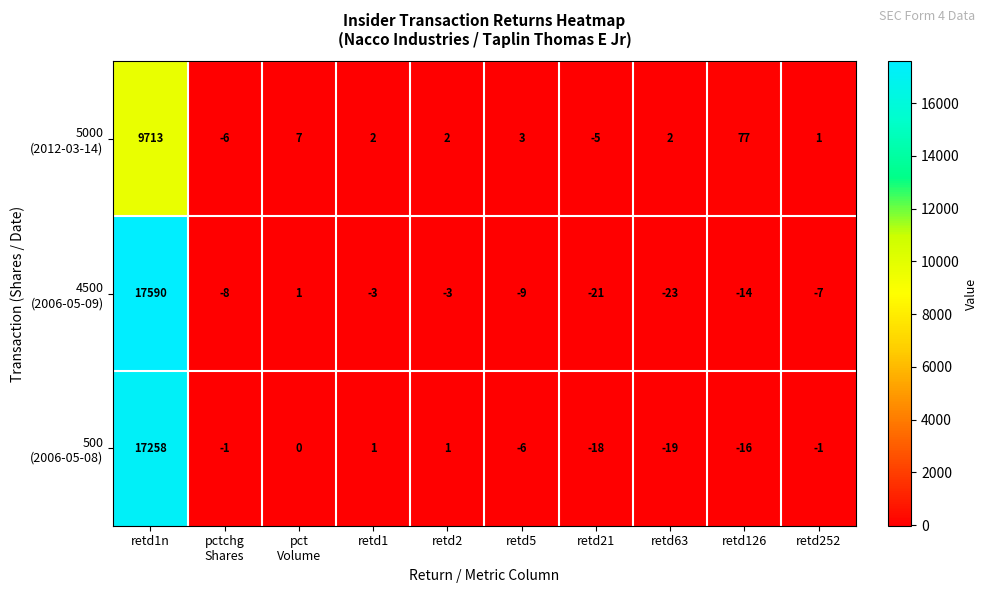

What is the spread (max minus min) of values at retd1?

5